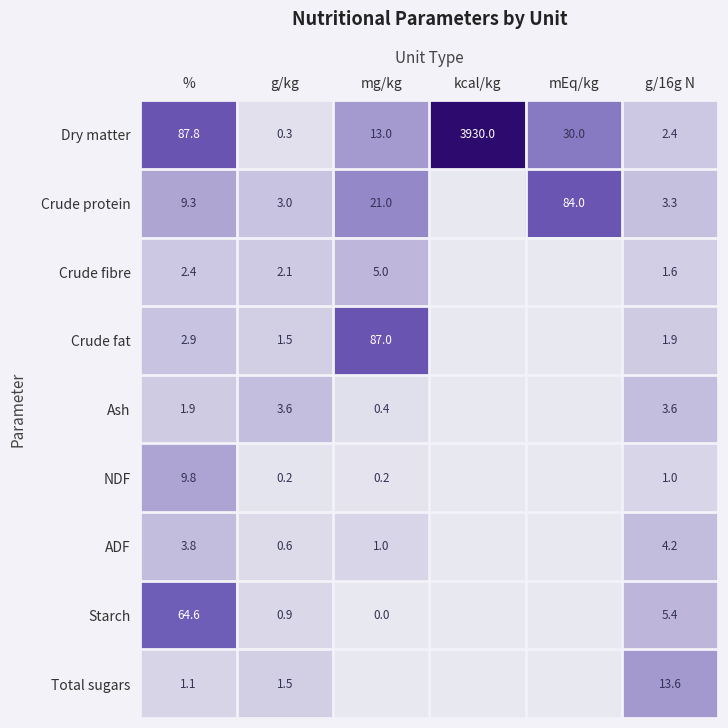

Count the number of data series in this chart.

9